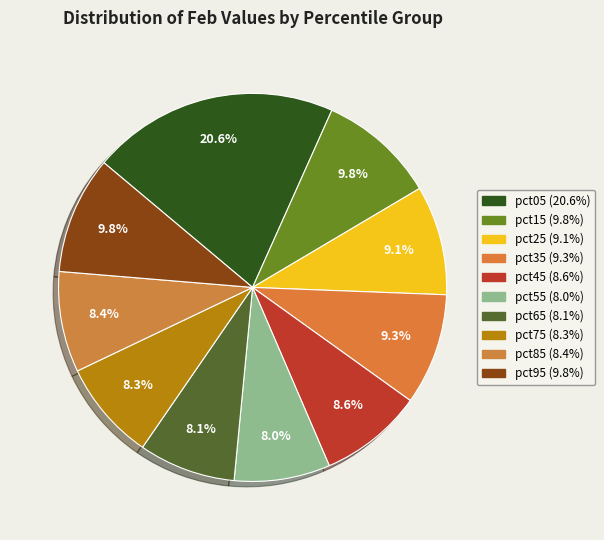

Count the number of slices in the pie.

10